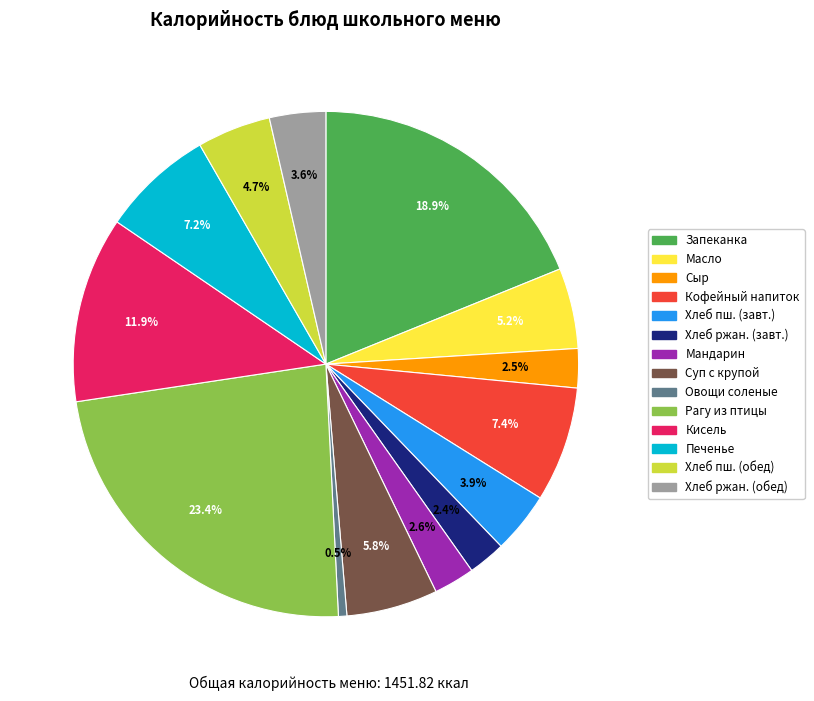

Between Хлеб пш. (завт.) and Суп с крупой, which is larger?

Суп с крупой